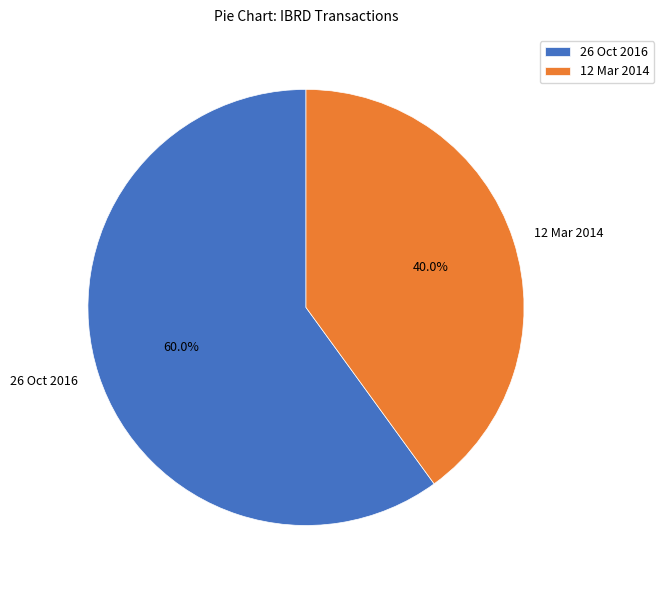

To the nearest percent, what is the difference between the largest and smallest slice percentages?

20%